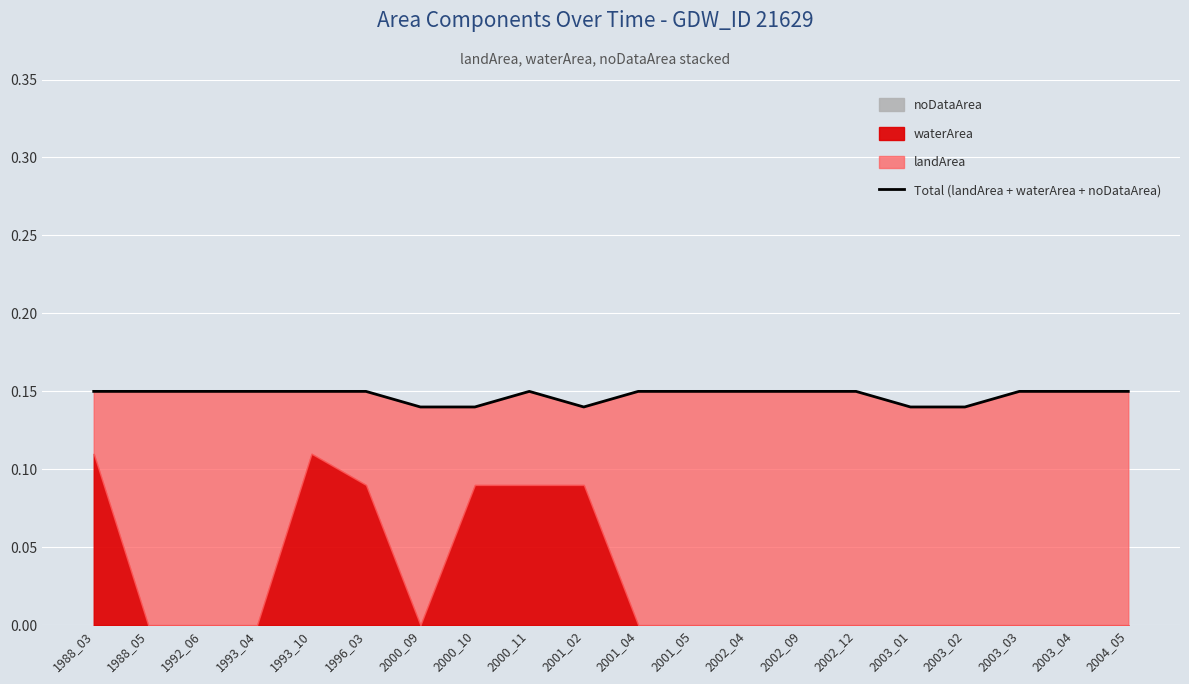

Which category has the lowest value across all series?

2000_09